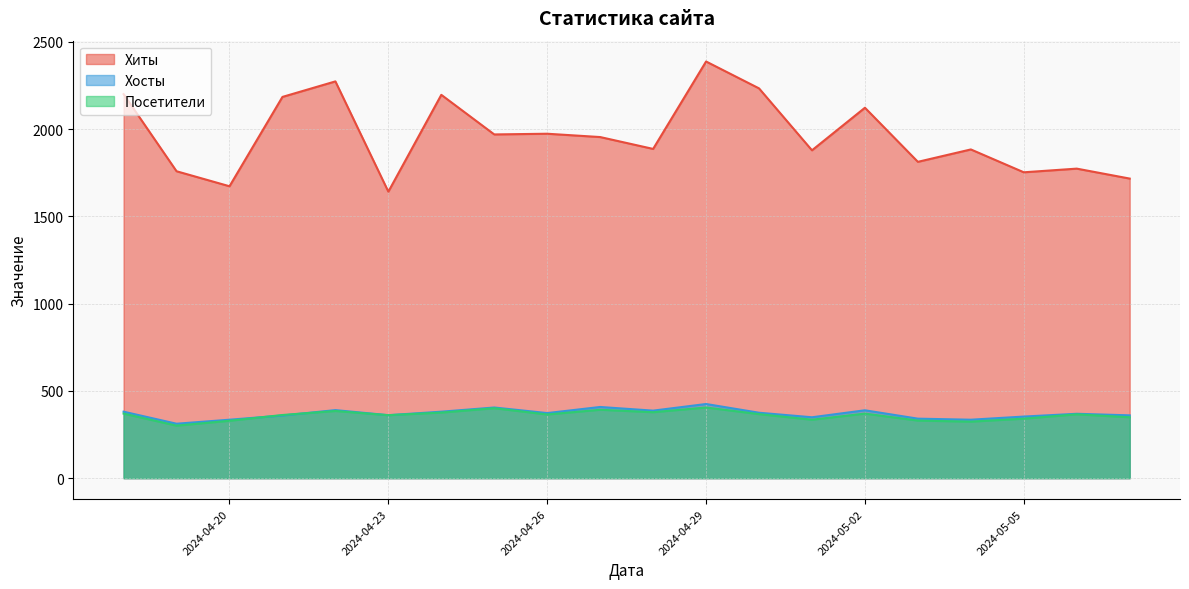

What is the total value across all series at 2024-04-27?

2755